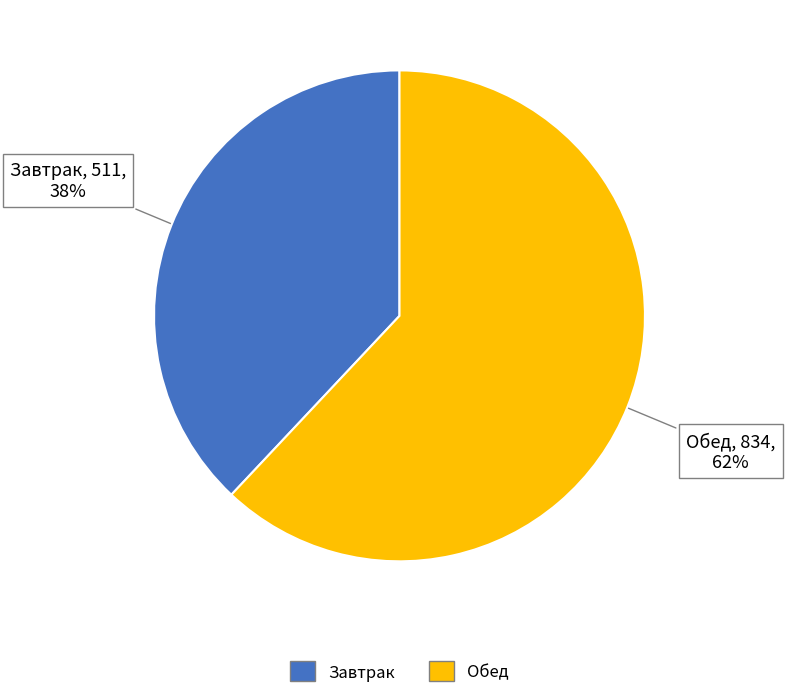

Which category has the smallest portion of the pie?

Завтрак